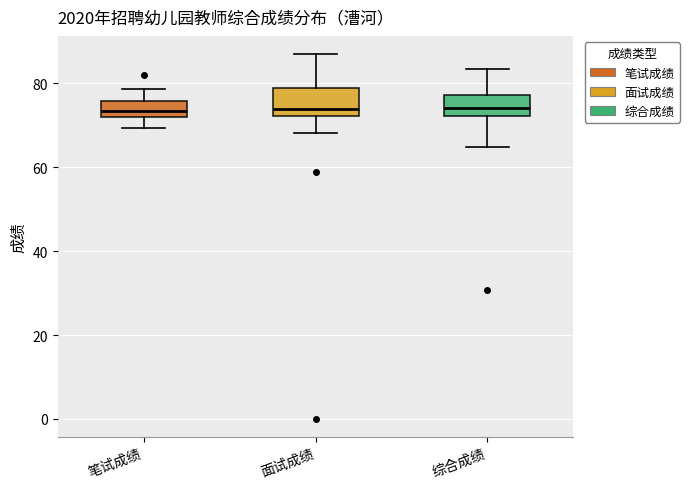

Where is the lower edge of the box for 综合成绩 on the y-axis? The values are not printed on the chart, so give them approximately, as read against the axis.

72